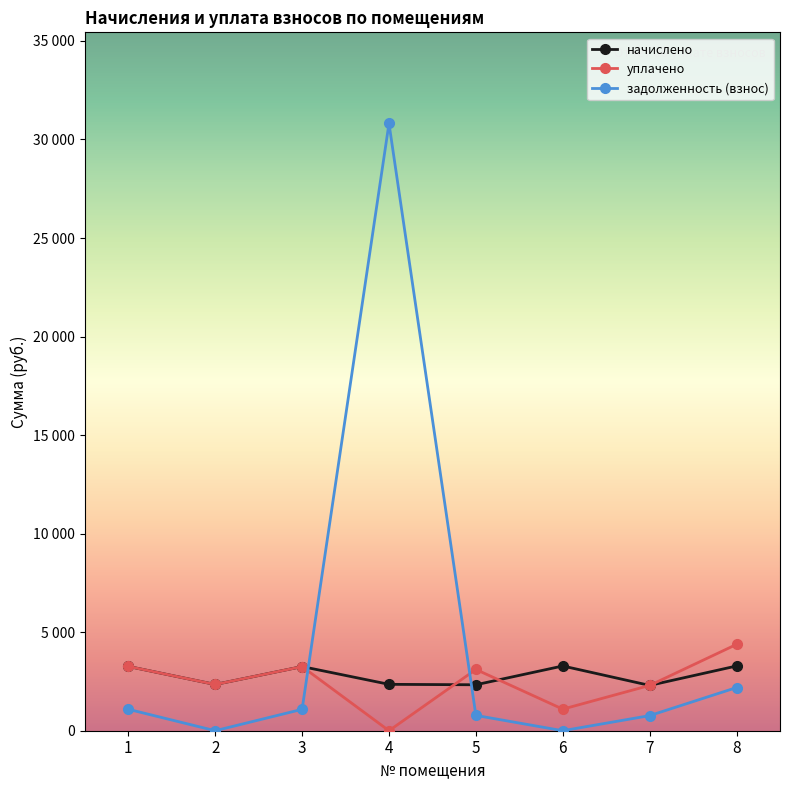

What is the difference between the maximum and second lowest values in the задолженность (взнос) series?

30813.4